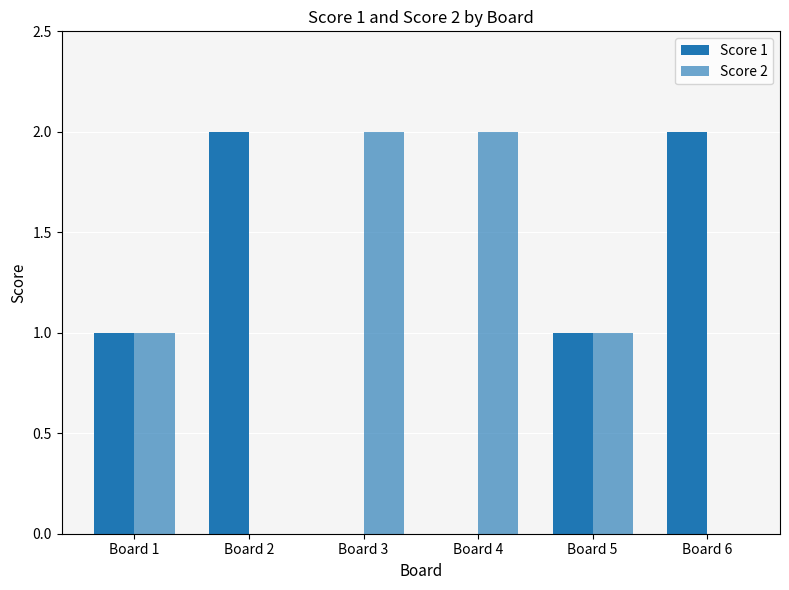

Reading left to right, list all the values displayed in this chart.

Score 1: 1	2	0	0	1	2
Score 2: 1	0	2	2	1	0